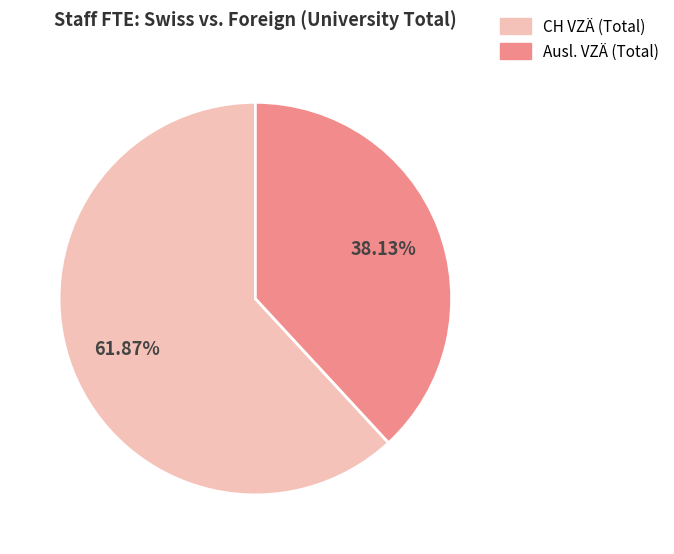

Is there a majority slice in this chart?

Yes